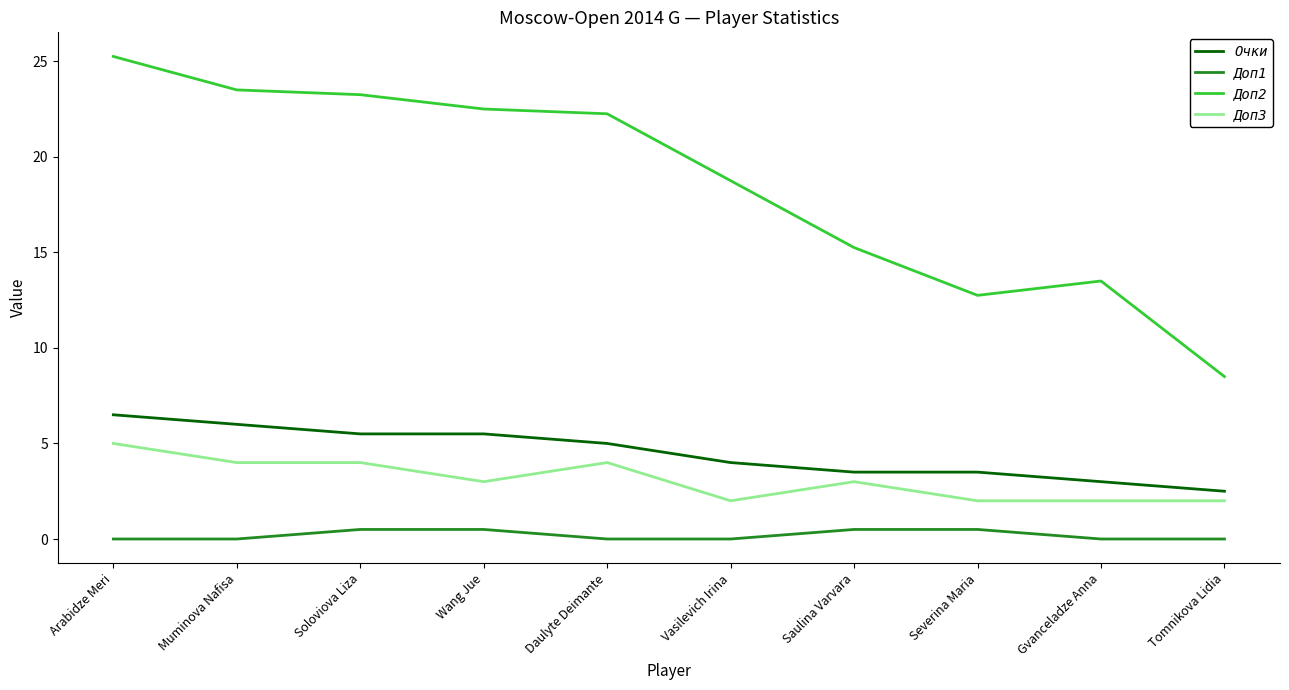

The Доп1 series shows 0.0 at Muminova Nafisa. True or false?

True